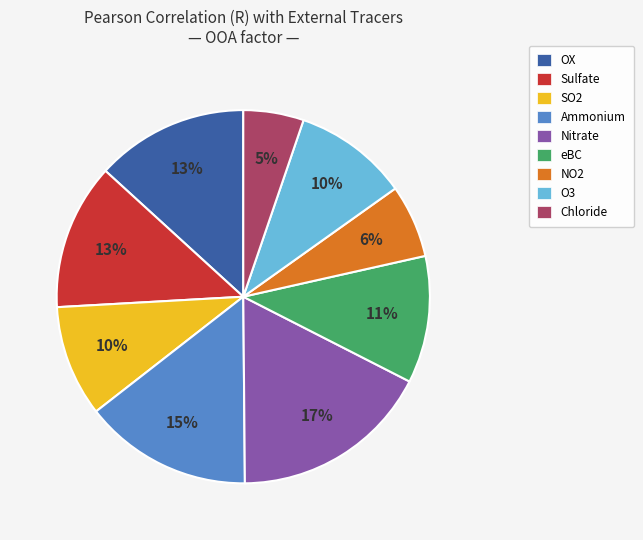

Count the number of slices in the pie.

9